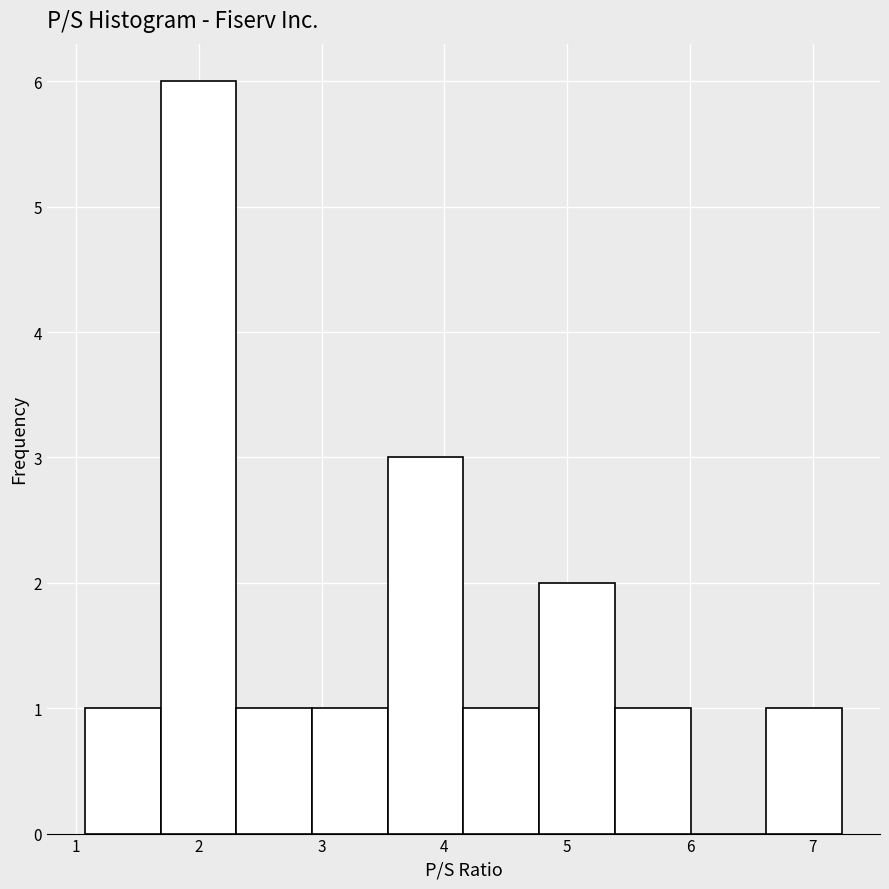

Reading left to right, list every bar in this chart as the range it spans on the x-axis followed by its height. Neither the bar edges nor the heights are printed on the chart, so give them approximately, as read against the axes.

1.1 to 1.7: 1
1.7 to 2.3: 6
2.3 to 2.9: 1
2.9 to 3.5: 1
3.5 to 4.2: 3
4.2 to 4.8: 1
4.8 to 5.4: 2
5.4 to 6.0: 1
6.0 to 6.6: 0
6.6 to 7.2: 1